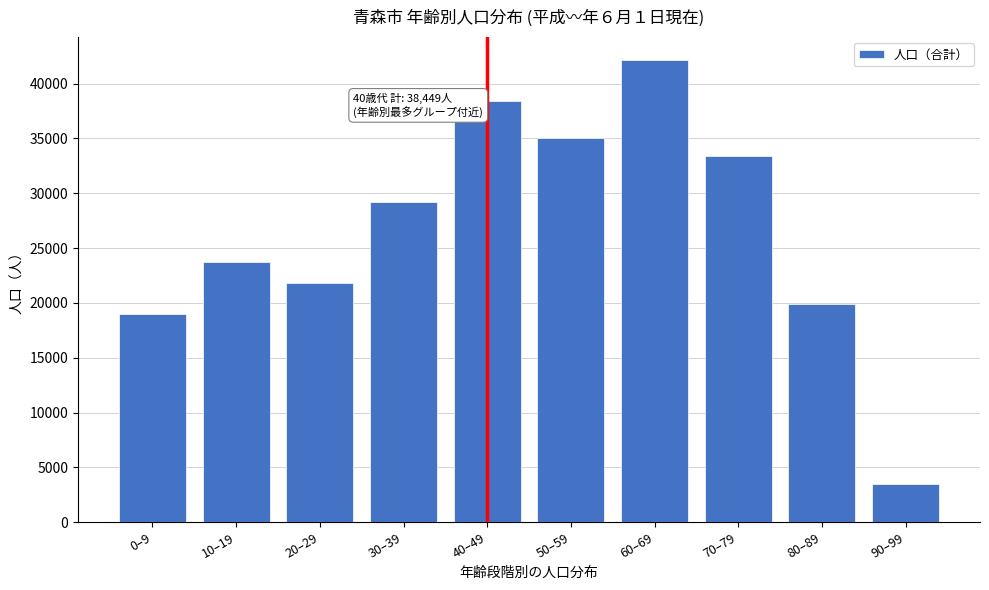

Reading left to right, transcribe all the data shown in this chart.

0–9=19007	10–19=23687	20–29=21830	30–39=29245	40–49=38449	50–59=35081	60–69=42128	70–79=33435	80–89=19932	90–99=3521